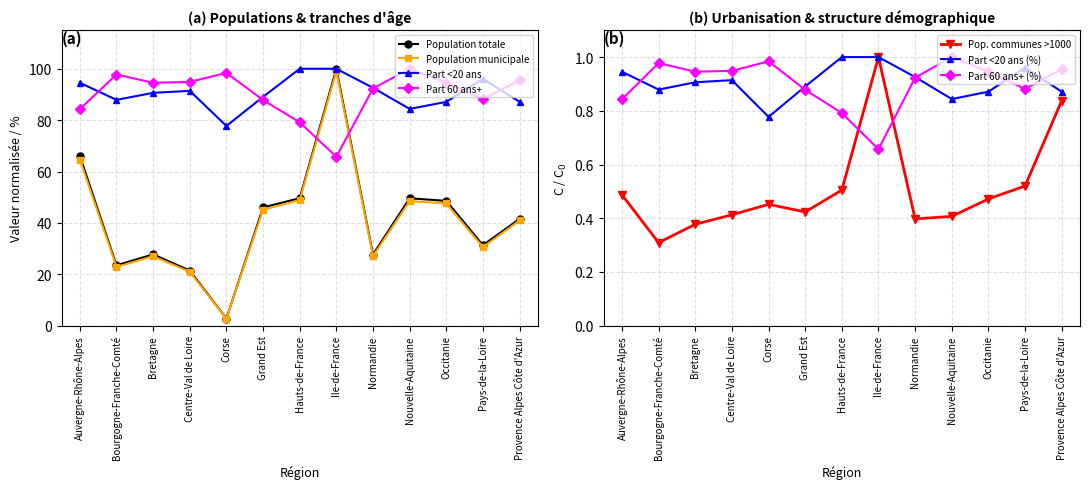

What is the sum of all Part <20 ans (%) values?

11.8